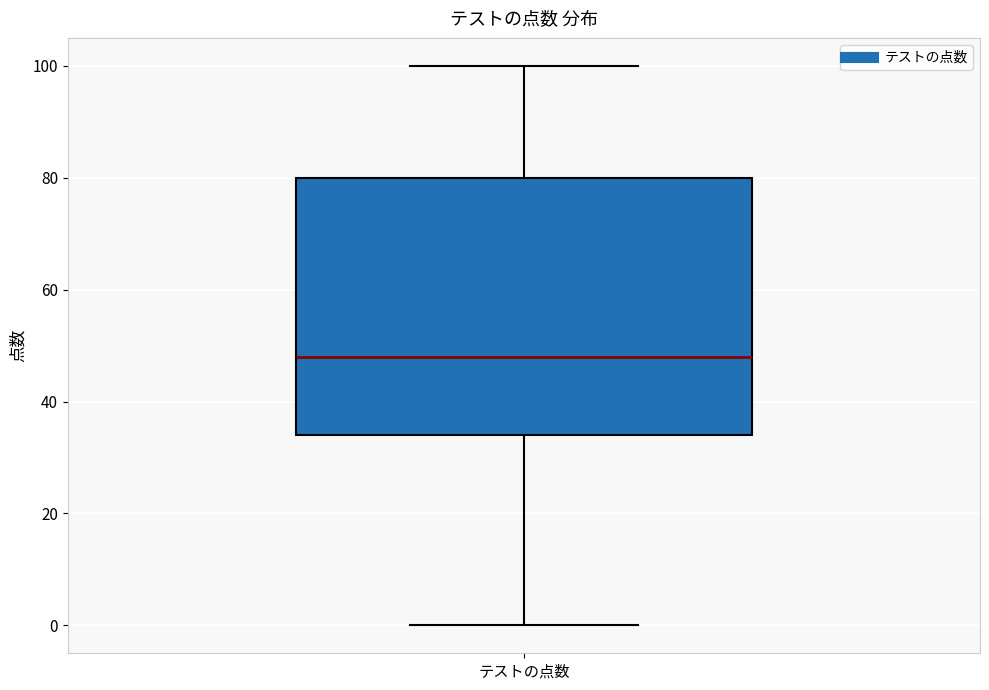

Transcribe this box plot: give where the median line is, the range the box spans, and where the two whiskers end, as read against the y-axis. The values are not printed on the chart, so give them approximately, as read against the axis.

median 48, box 34 to 80, whiskers 0 to 100